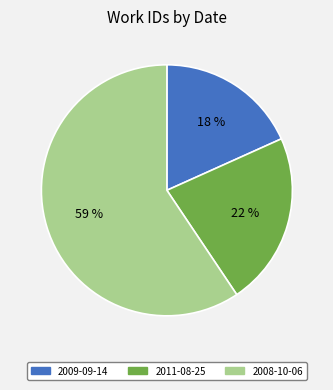

What is the majority slice?

2008-10-06